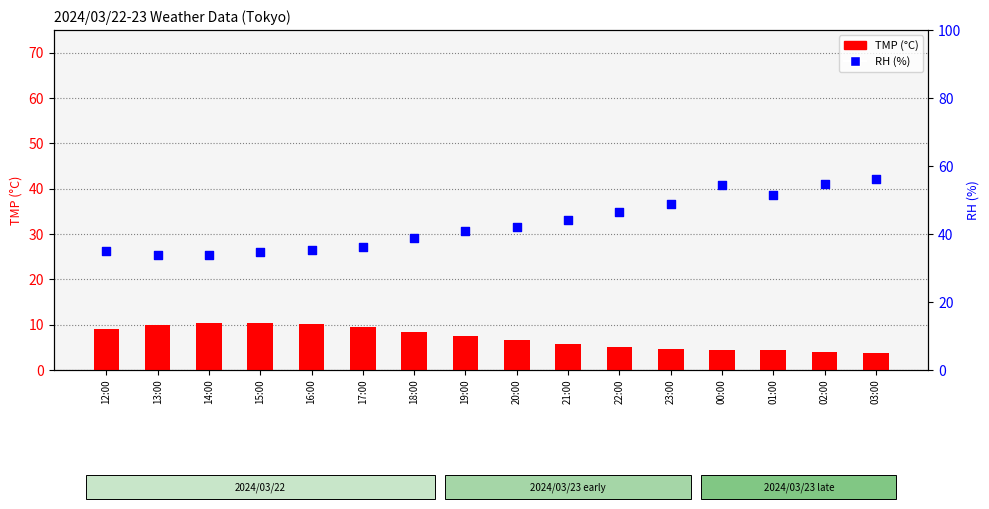

At how many categories does at least one series exceed 14?

16